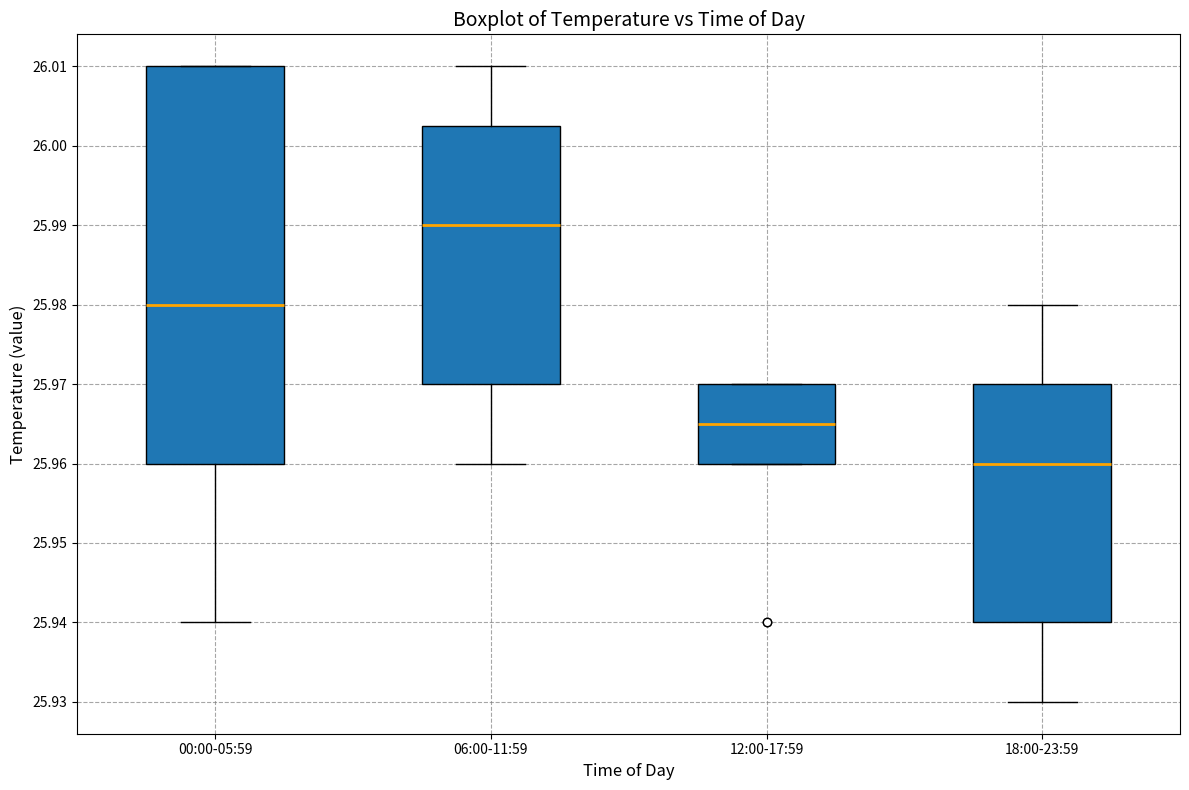

Reading left to right, transcribe this box plot: for each box, give where its median line is, the range the box spans, and where its two whiskers end, as read against the y-axis. The values are not printed on the chart, so give them approximately, as read against the axis.

00:00-05:59: median 25.980, box 25.960 to 26.010, whiskers 25.940 to 26.010
06:00-11:59: median 25.990, box 25.970 to 26.003, whiskers 25.960 to 26.010
12:00-17:59: median 25.965, box 25.960 to 25.970, whiskers 25.960 to 25.970
18:00-23:59: median 25.960, box 25.940 to 25.970, whiskers 25.930 to 25.980